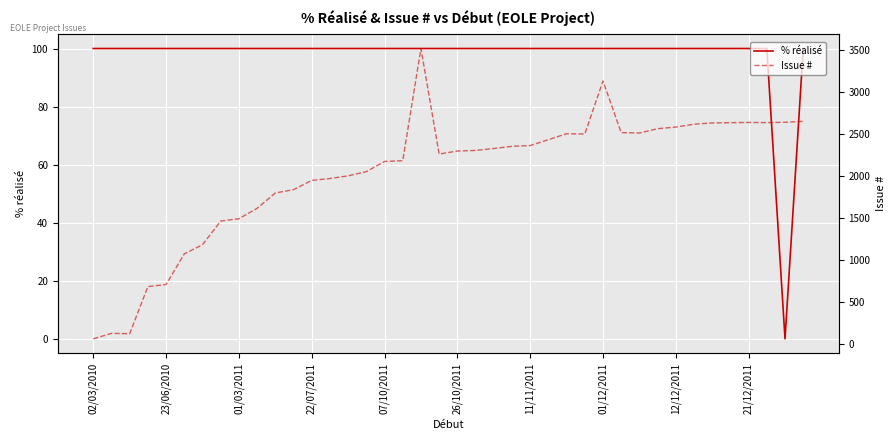

How many series are shown in this chart?

2